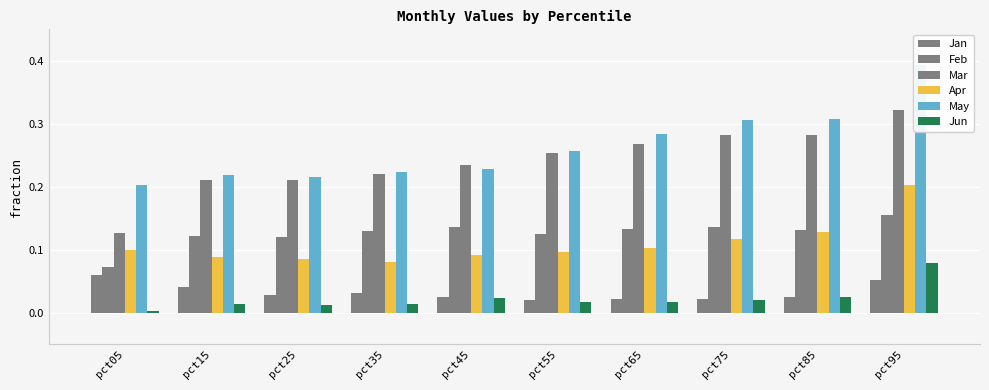

What is the maximum value shown in the chart?

0.4